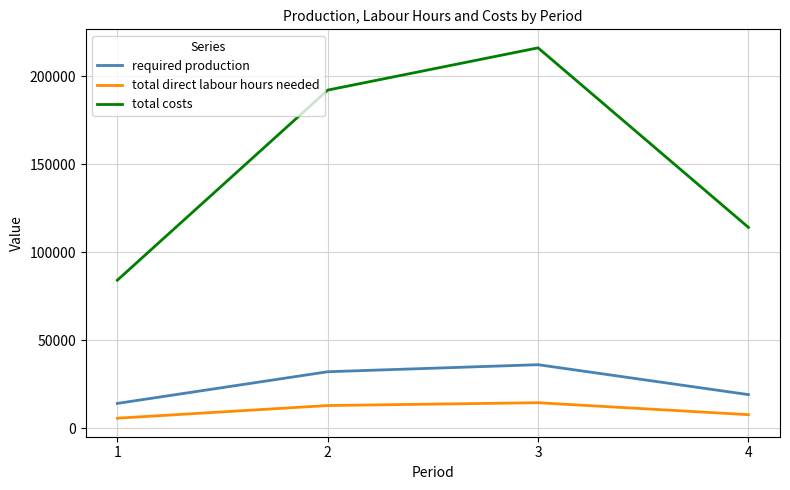

The total direct labour hours needed series shows 5600 at 1. True or false?

True